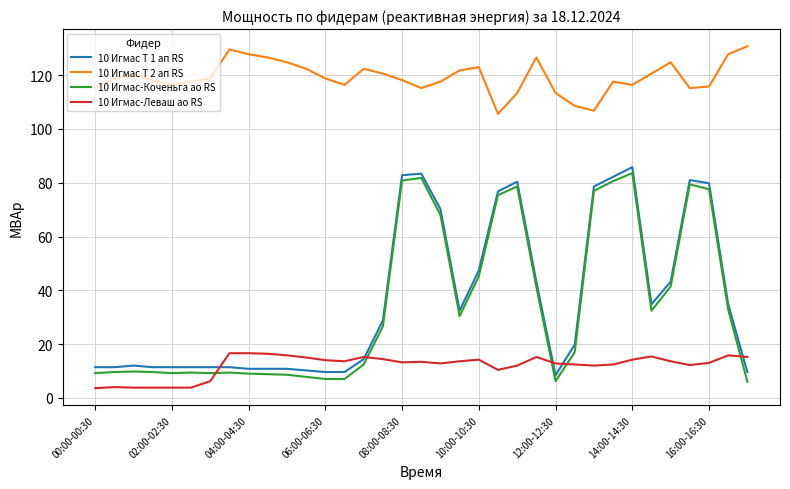

Which series has the largest total across all categories?

10 Игмас Т 2 ап RS